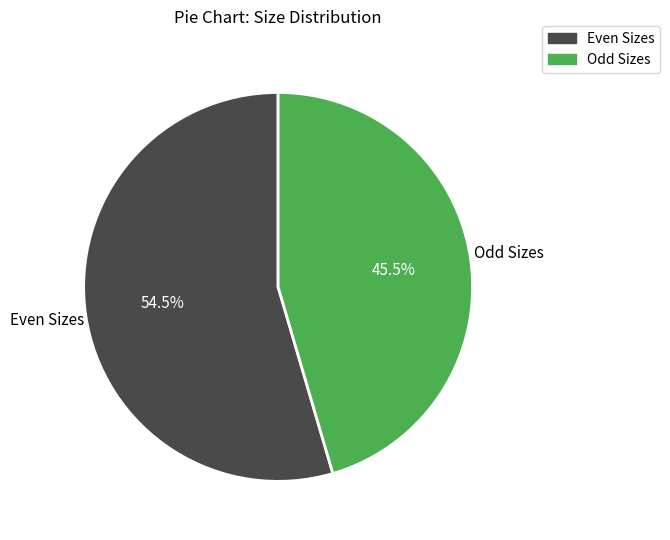

Is there any slice that represents more than half of the pie?

Yes